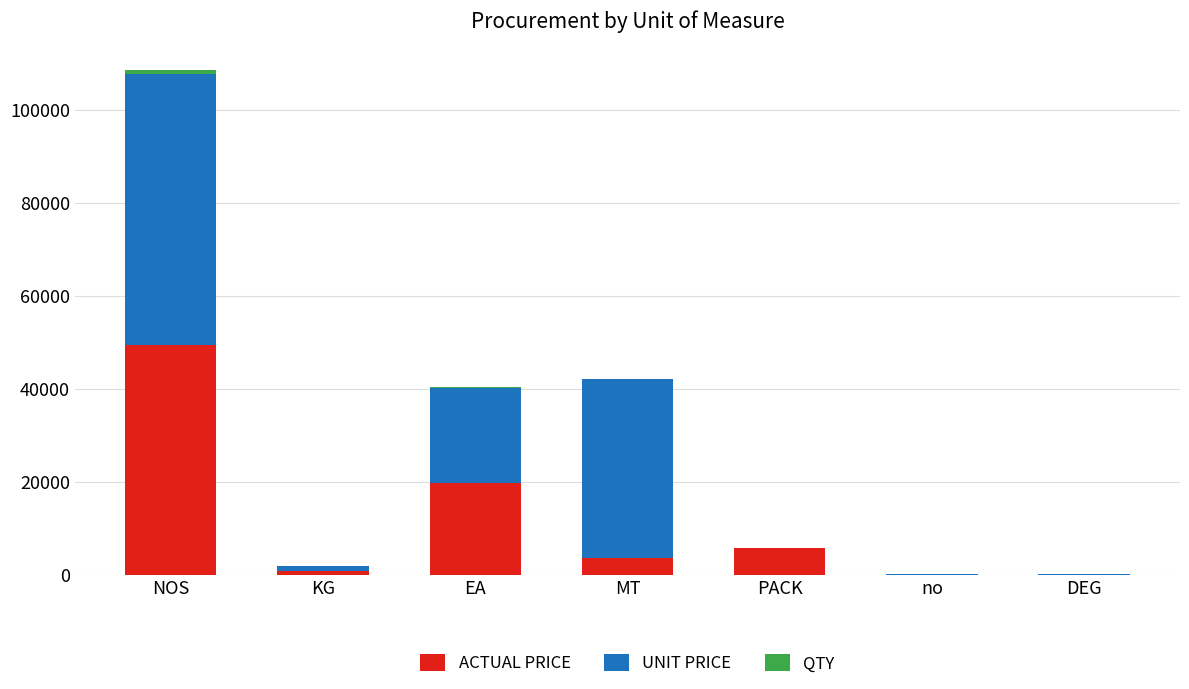

At which label is ACTUAL PRICE closest to 24746?

EA